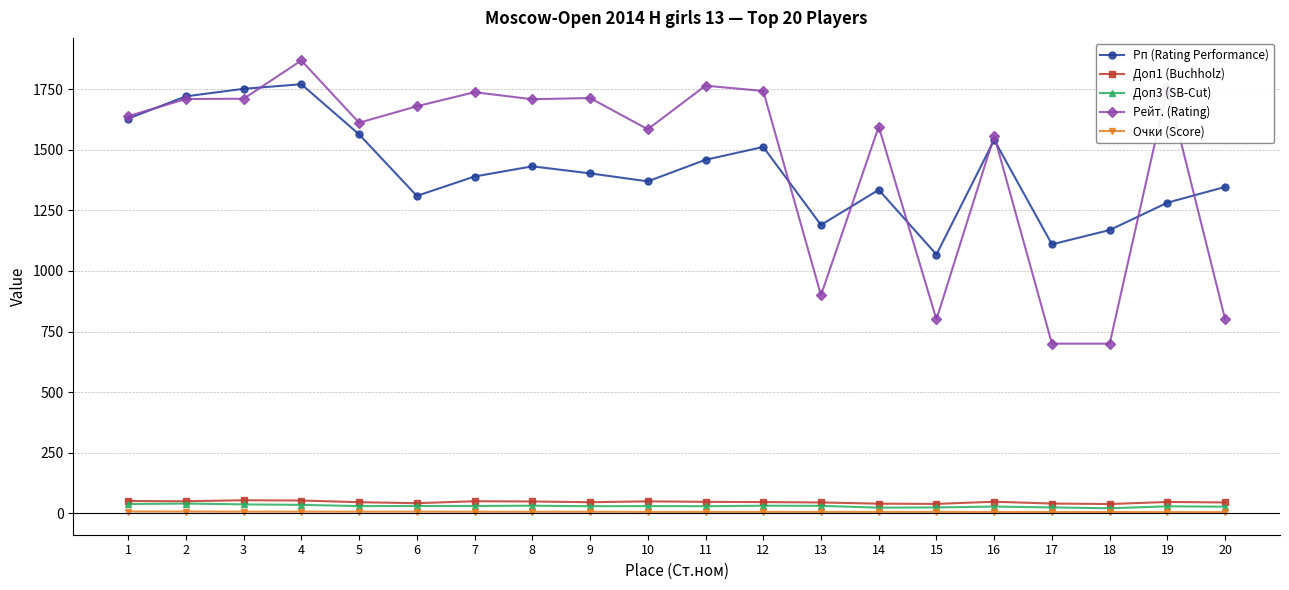

Read the Очки (Score) value at 20.

4.5